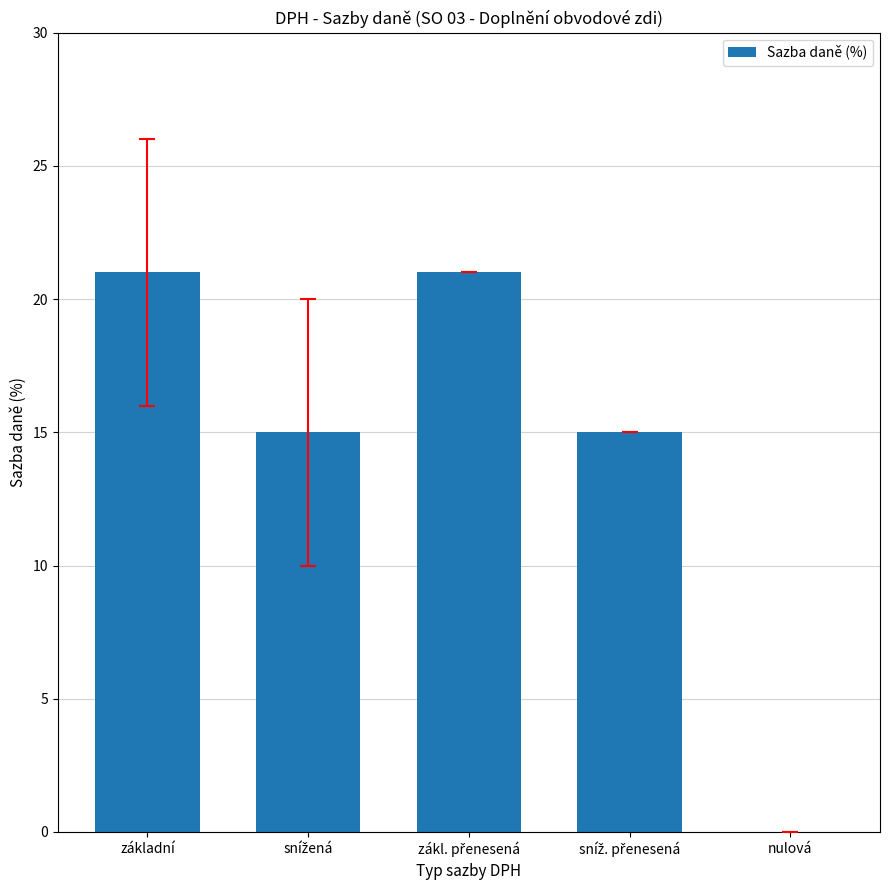

The value at základní is 31. True or false?

False